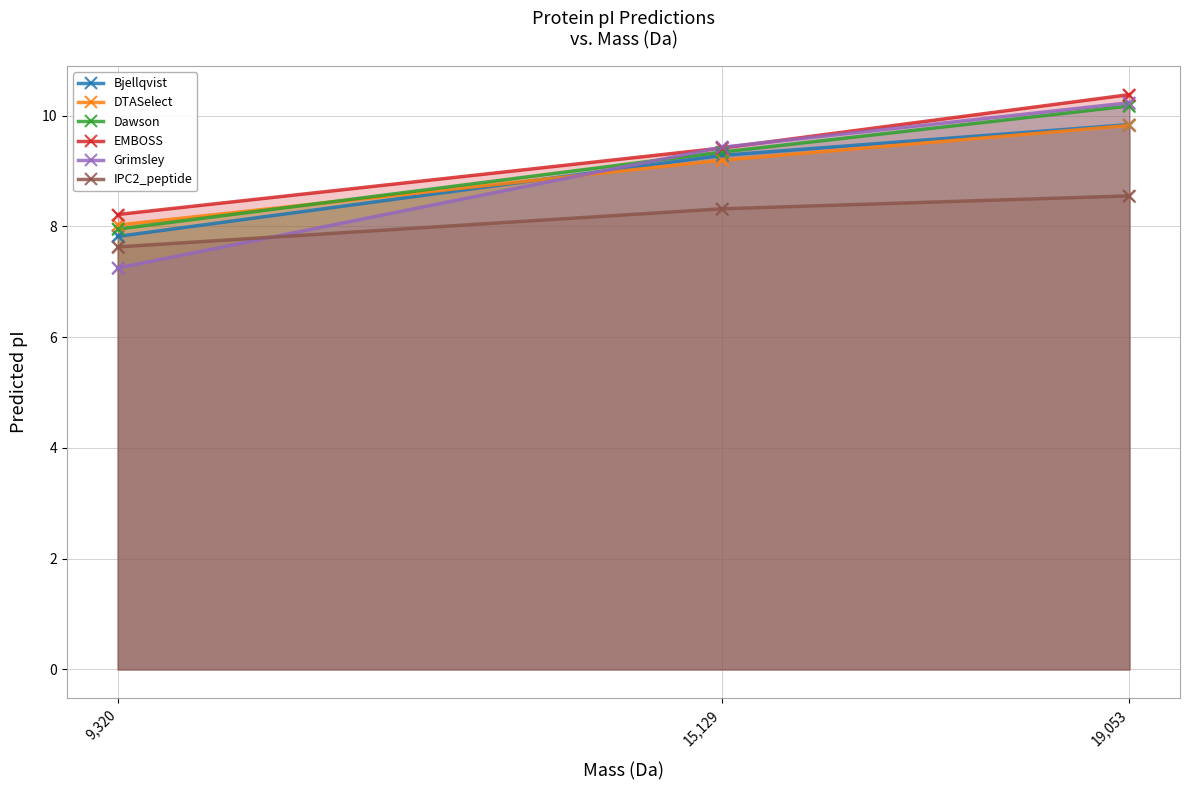

What is the total value across all series at 9,320?

46.9